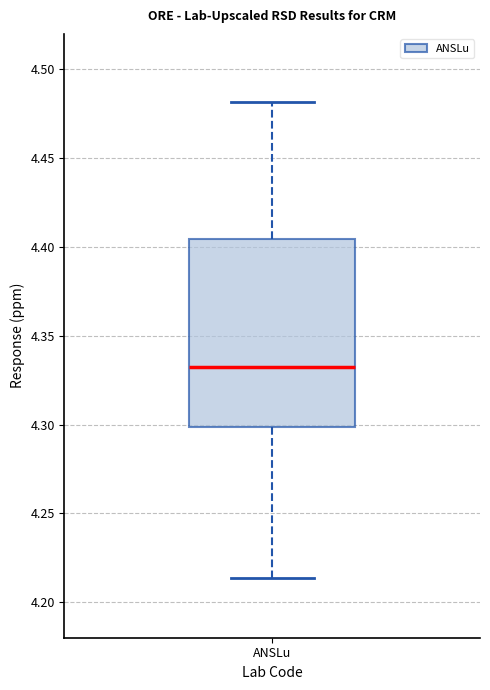

Where does the upper whisker of the box for ANSLu end on the y-axis? The values are not printed on the chart, so give them approximately, as read against the axis.

4.480